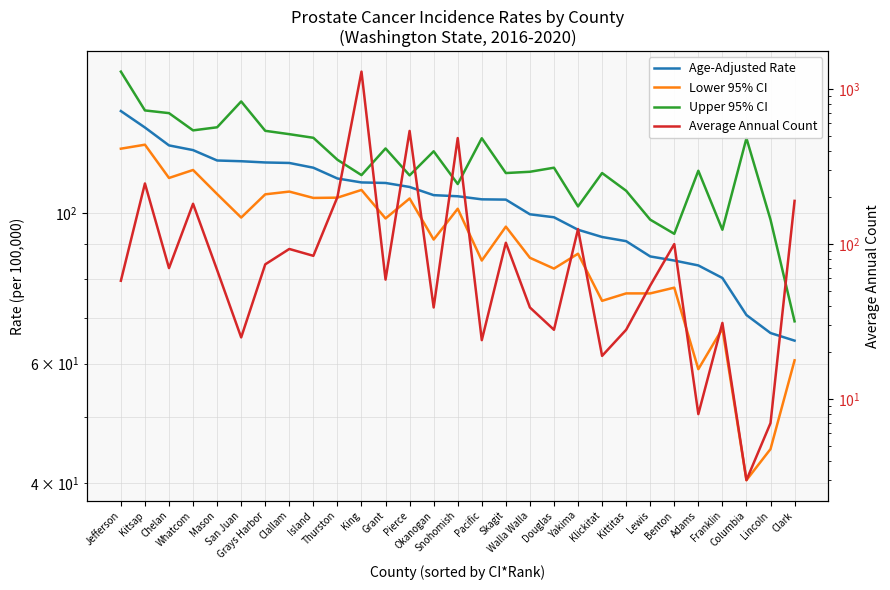

Where do Average Annual Count and Age-Adjusted Rate first cross each other?

Jefferson and Kitsap